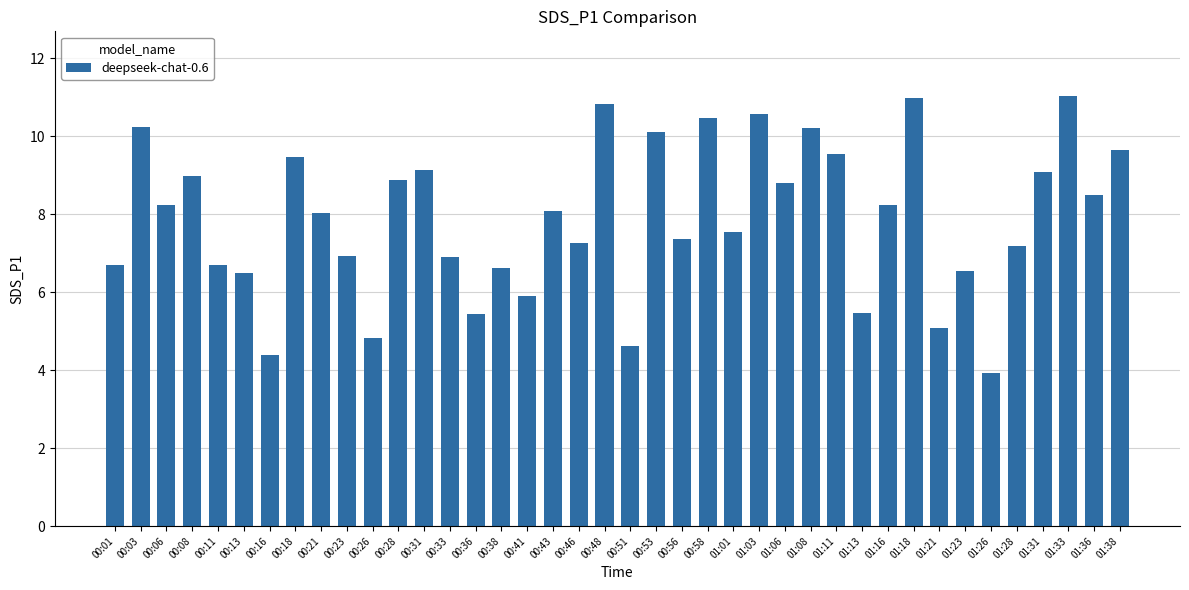

What is the difference between the maximum and minimum values?

7.1